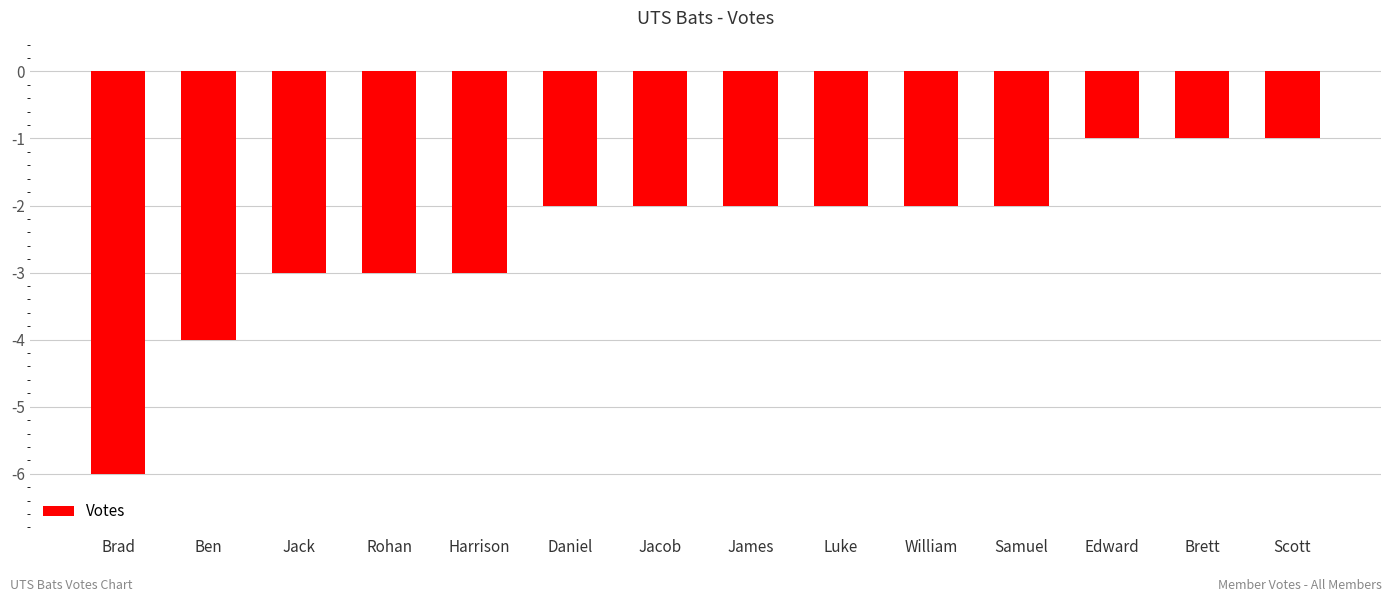

At which category does the chart reach its minimum across all series?

Brad